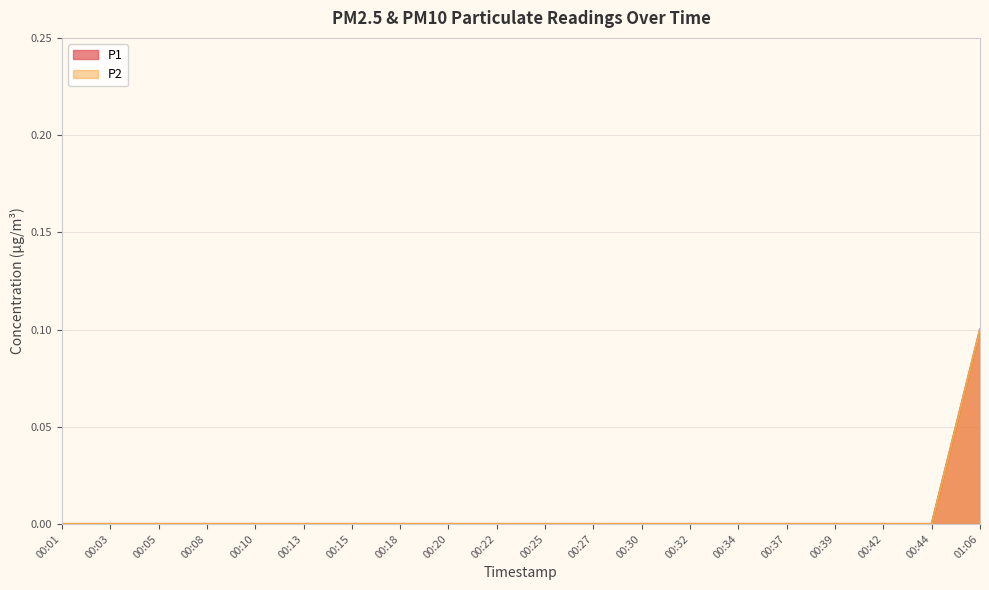

Count the number of categories in the chart.

20